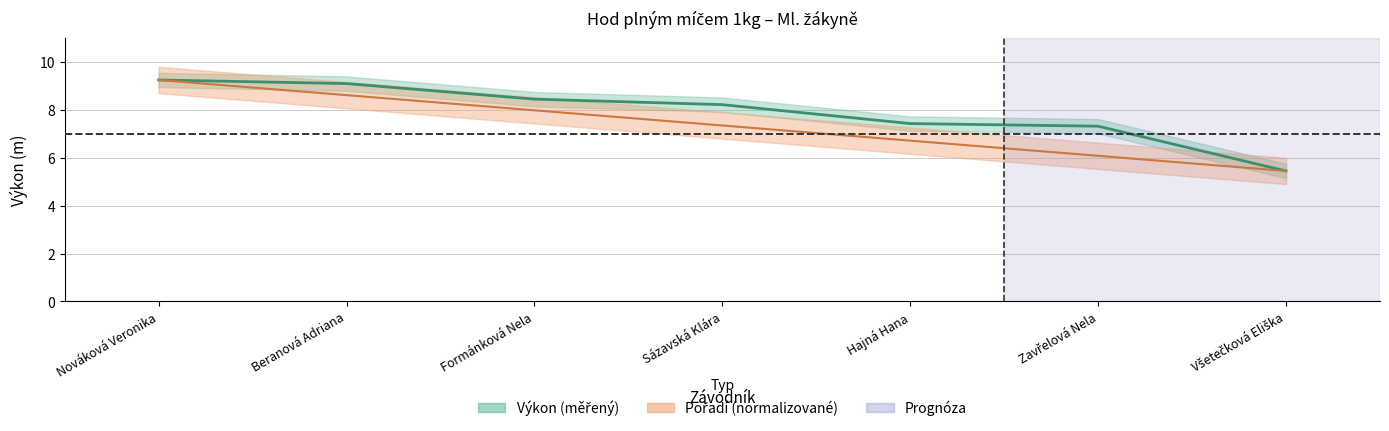

Which series has the widest spread of values?

Výkon